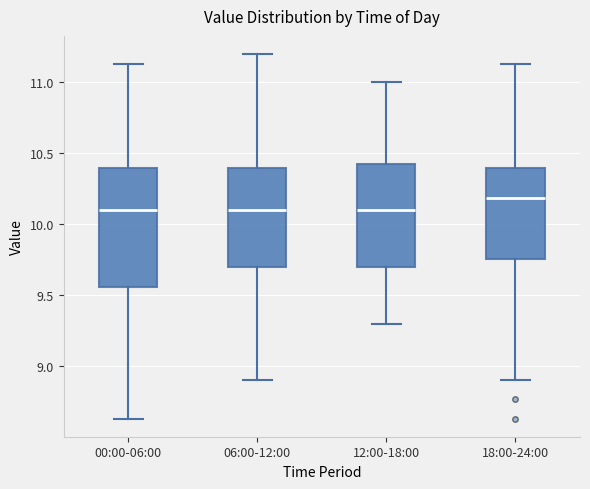

Which box is the tallest, from its lower edge to its upper edge?

00:00-06:00